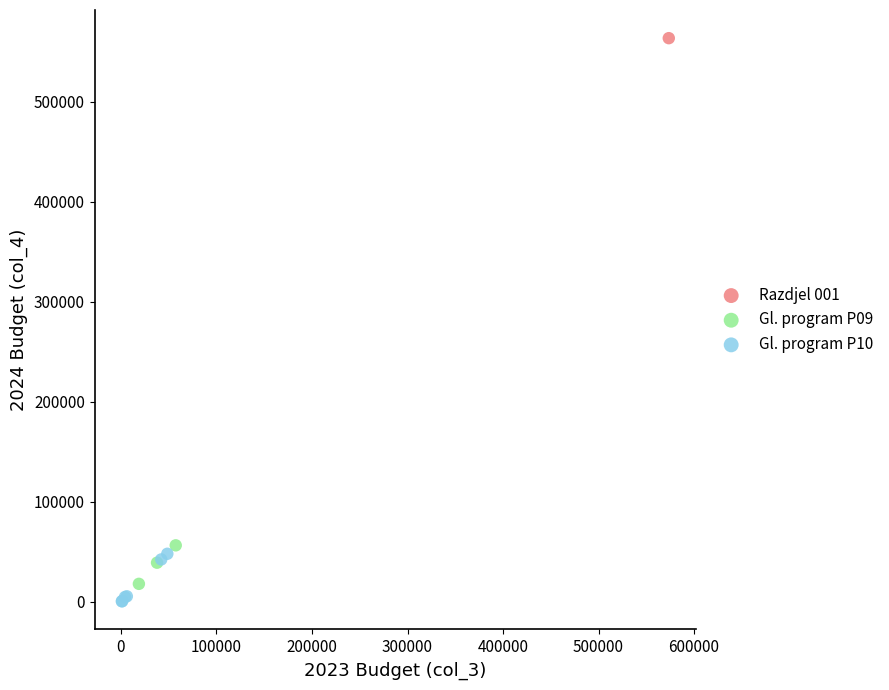

Which series contains the lowest Y value?

Gl. program P10